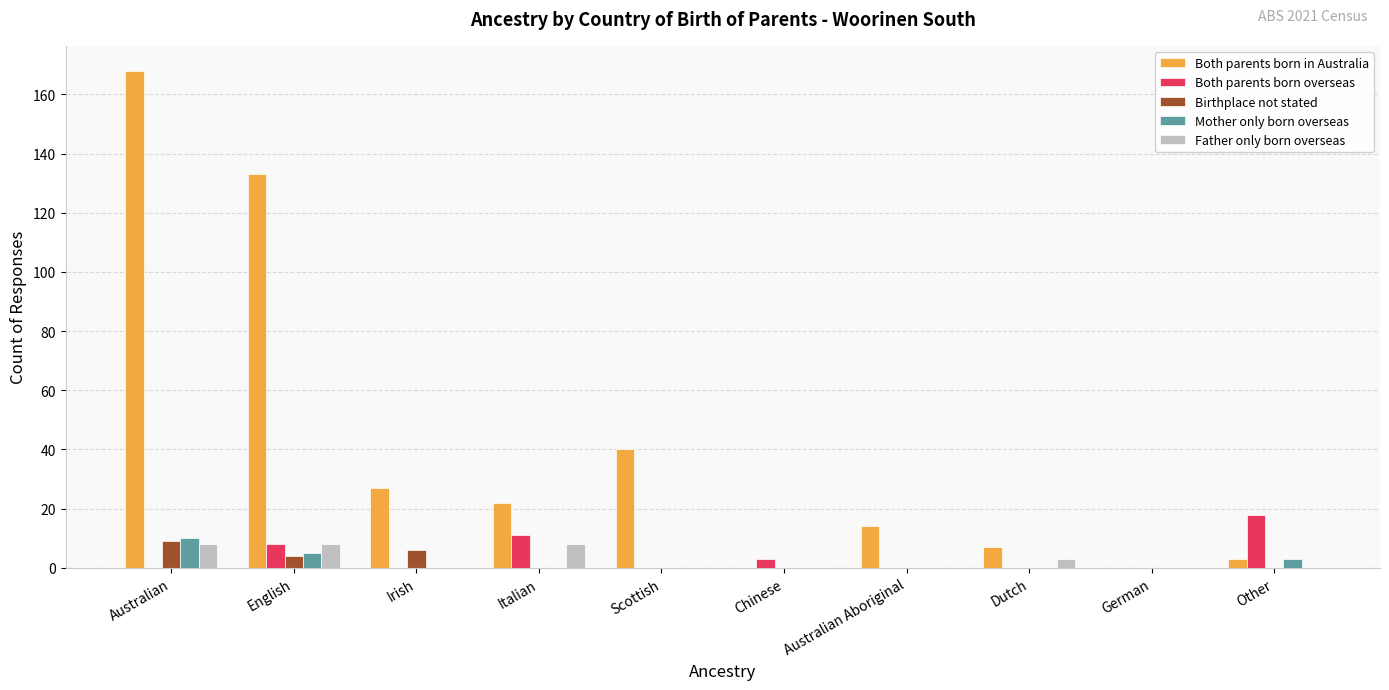

Between Italian and Chinese, which series saw the biggest shift?

Both parents born in Australia